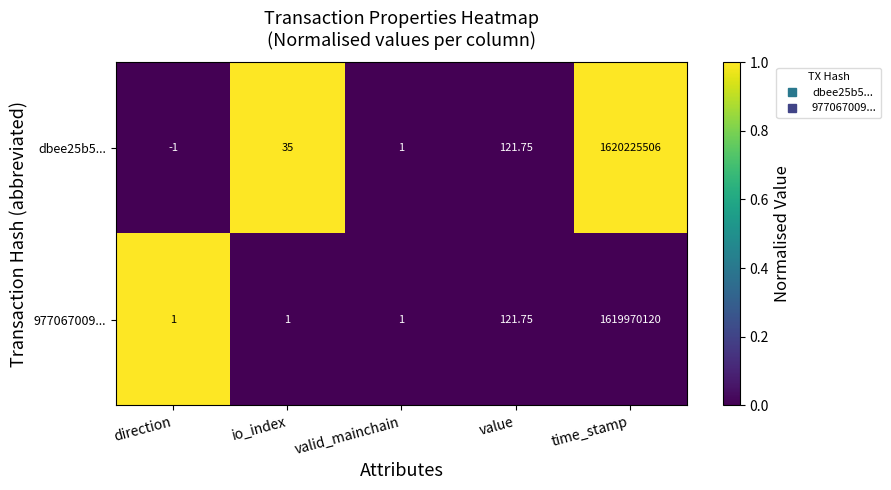

Which series has the largest total across all categories?

dbee25b5...